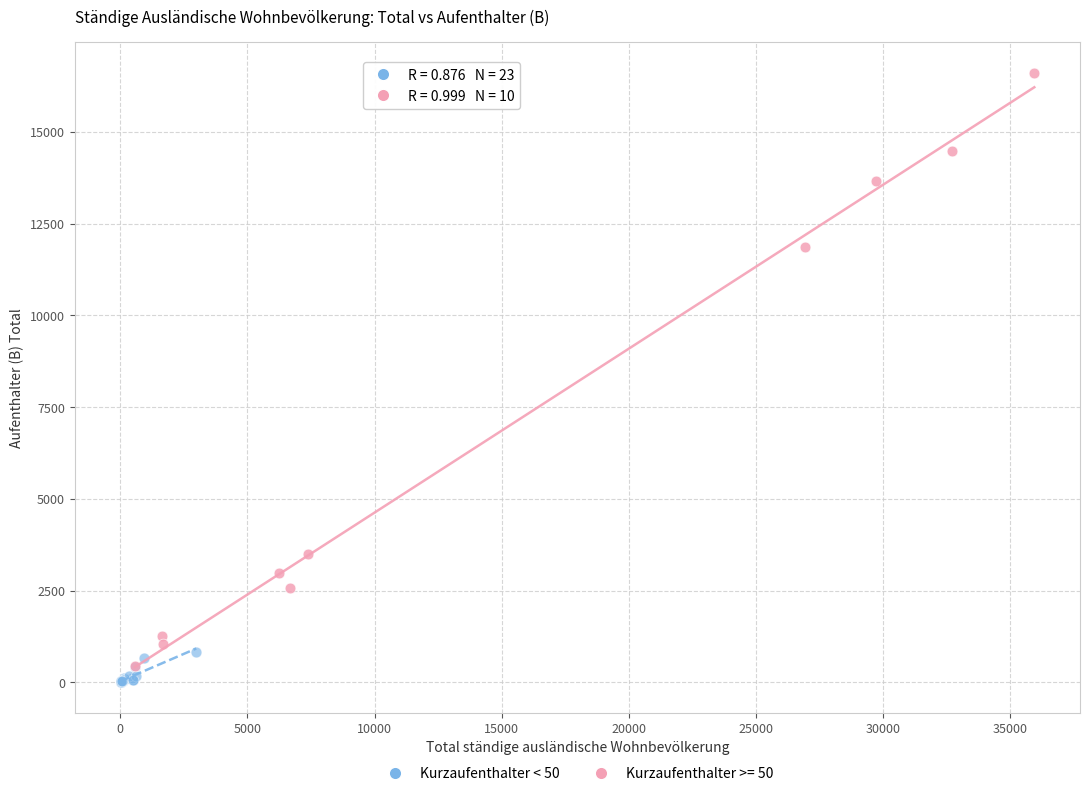

Which series has the widest spread of Y values?

Kurzaufenthalter >= 50